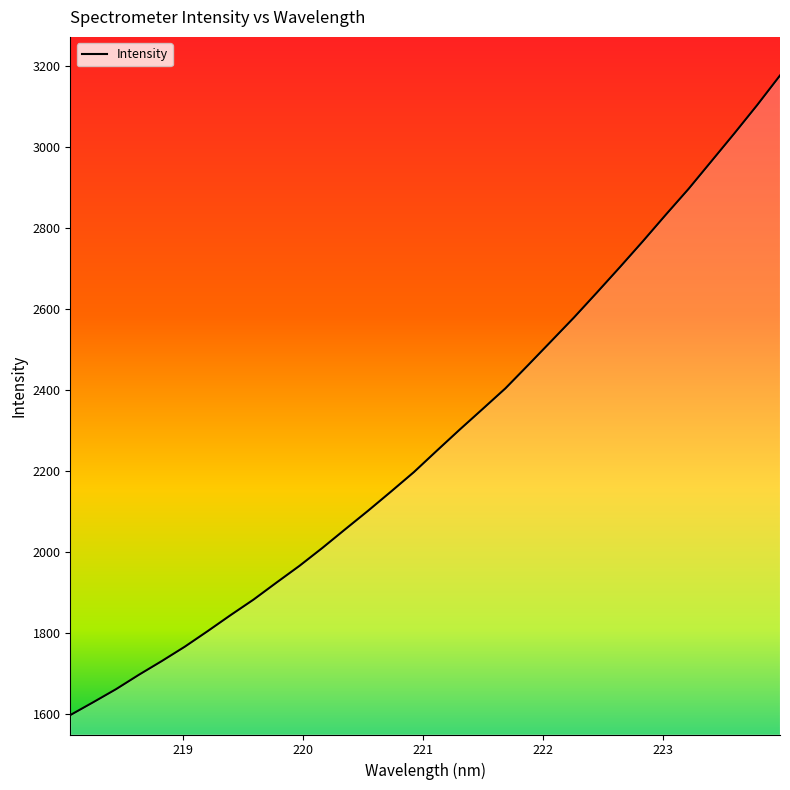

What is the greatest value displayed?

3177.8